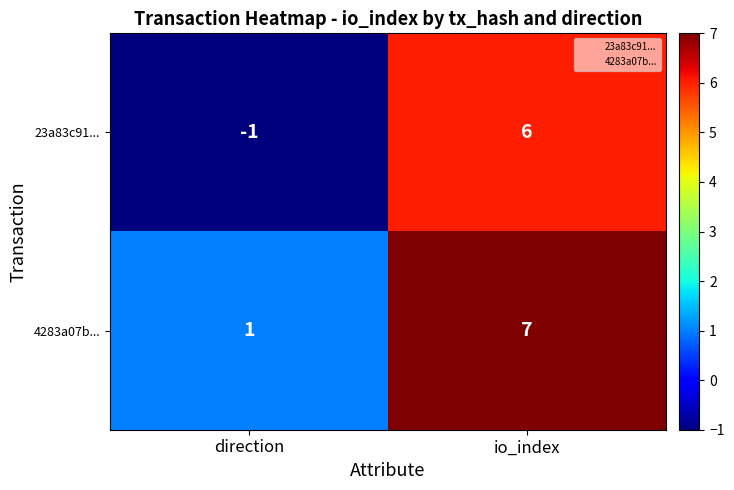

Rank the series by their average value, from highest to lowest.

4283a07b..., 23a83c91...